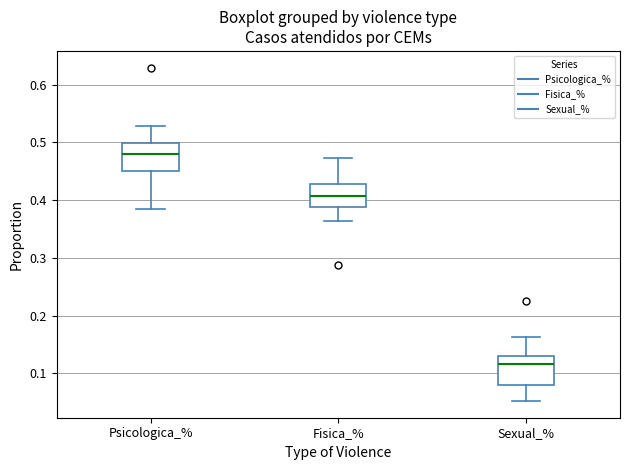

Reading left to right, transcribe this box plot: for each box, give where its median line is, the range the box spans, and where its two whiskers end, as read against the y-axis. The values are not printed on the chart, so give them approximately, as read against the axis.

Psicologica_%: median 0.48, box 0.45 to 0.50, whiskers 0.39 to 0.53
Fisica_%: median 0.41, box 0.39 to 0.43, whiskers 0.36 to 0.47
Sexual_%: median 0.12, box 0.08 to 0.13, whiskers 0.05 to 0.16